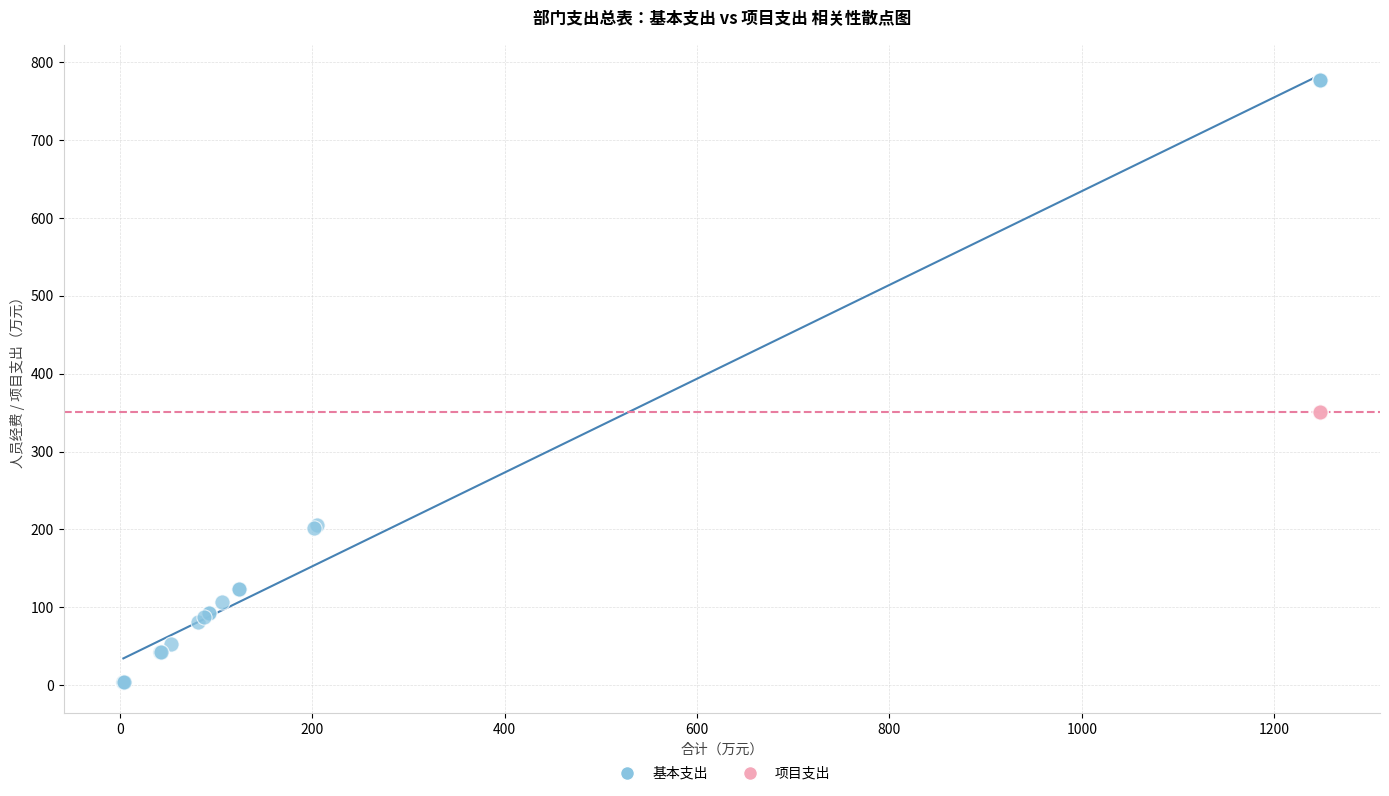

Which series reaches the maximum Y coordinate?

基本支出